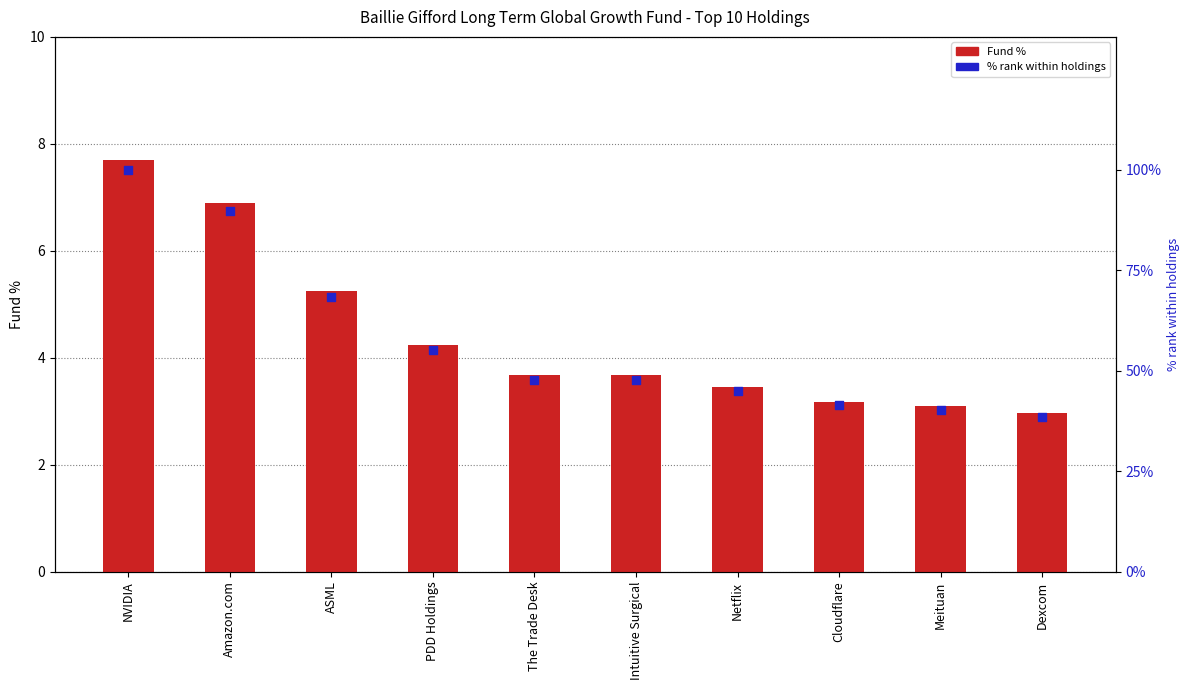

Is the value of % rank within holdings at Meituan greater than the value of Fund % at Dexcom?

Yes